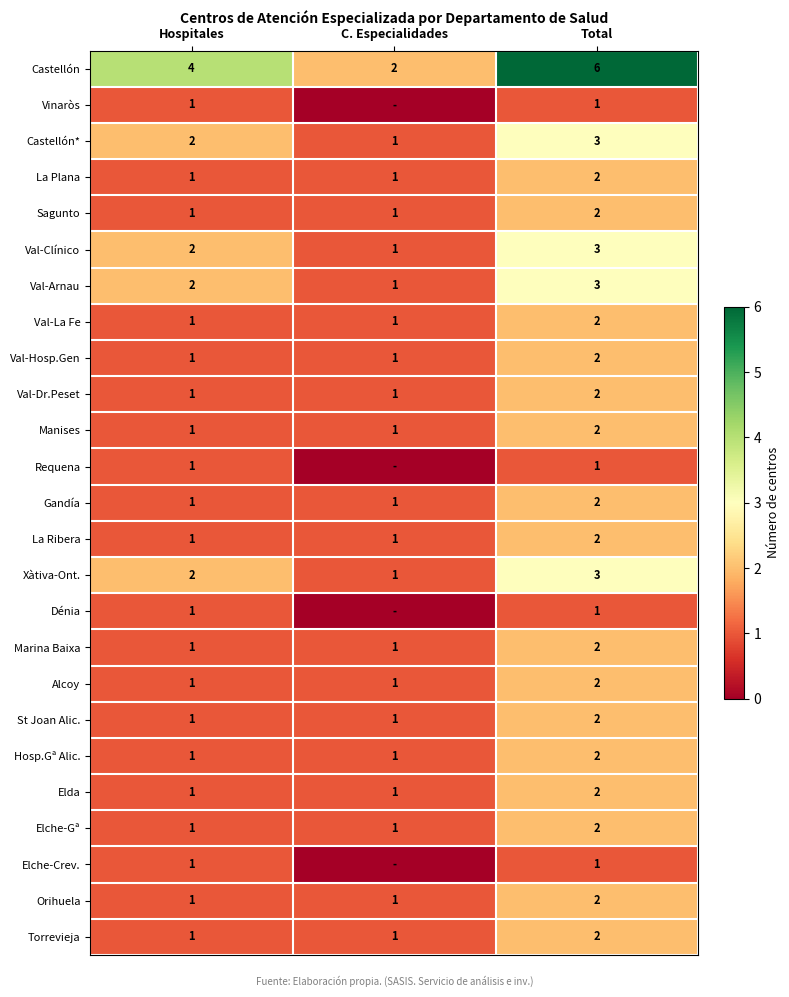

How many Castellón* values are between 1 and 3?

3